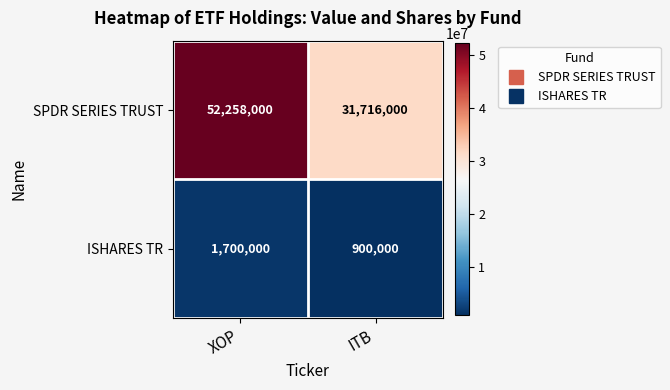

What is the difference between the ISHARES TR values at XOP and ITB?

800000